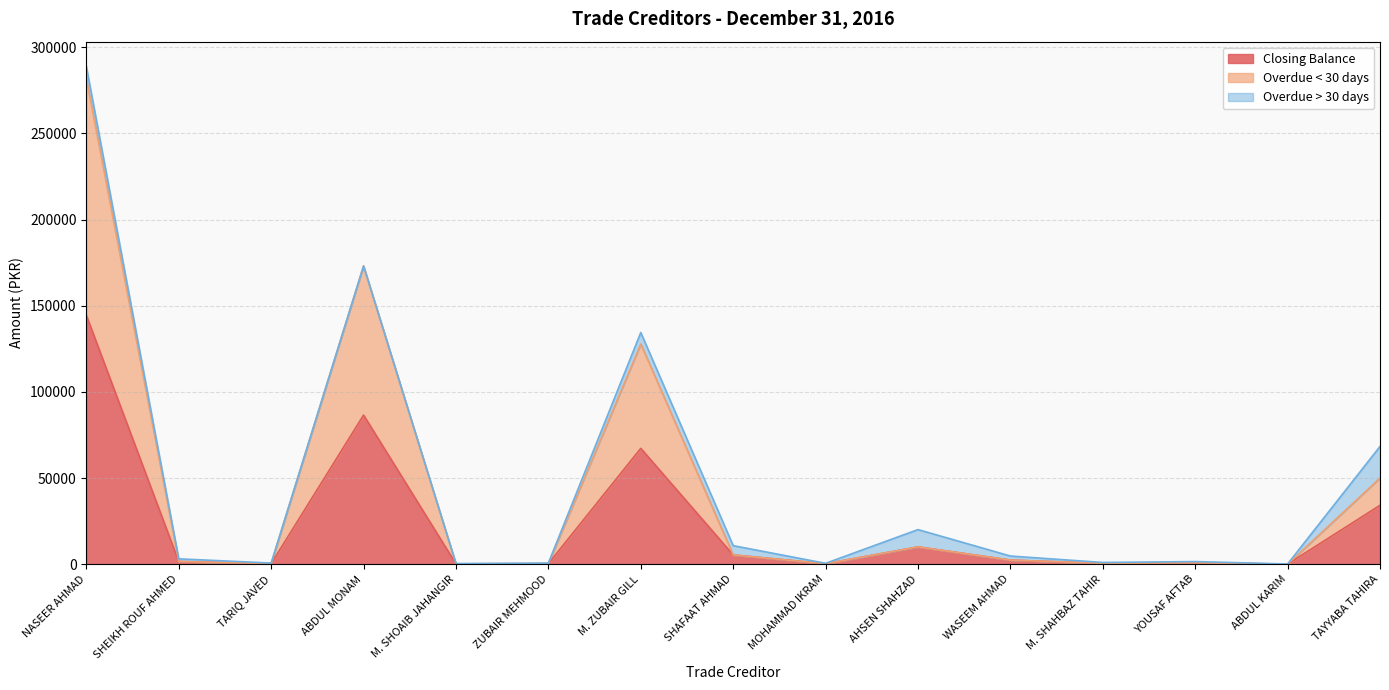

What is the difference between the Overdue < 30 days values at ABDUL KARIM and SHAFAAT AHMAD?

5322.0